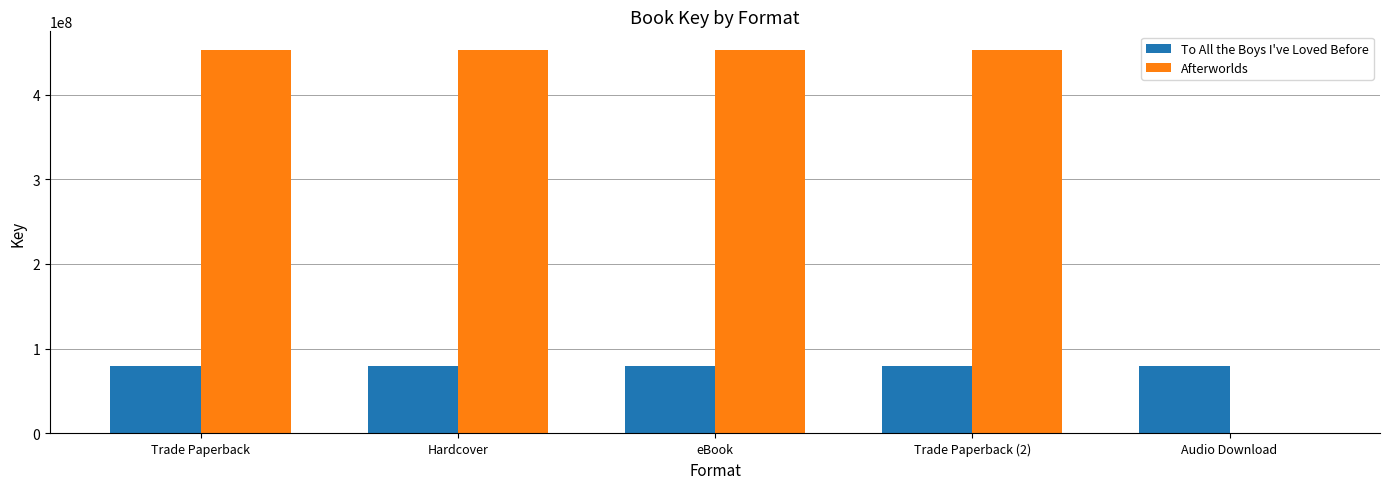

Which series changed the most between eBook and Audio Download?

Afterworlds